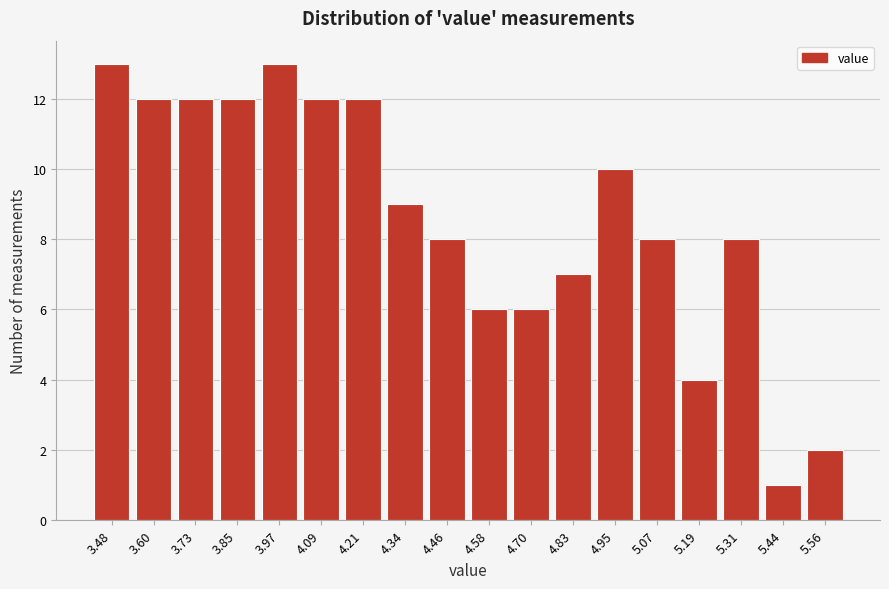

Reading left to right, what are all the values shown in this chart?

13	12	12	12	13	12	12	9	8	6	6	7	10	8	4	8	1	2